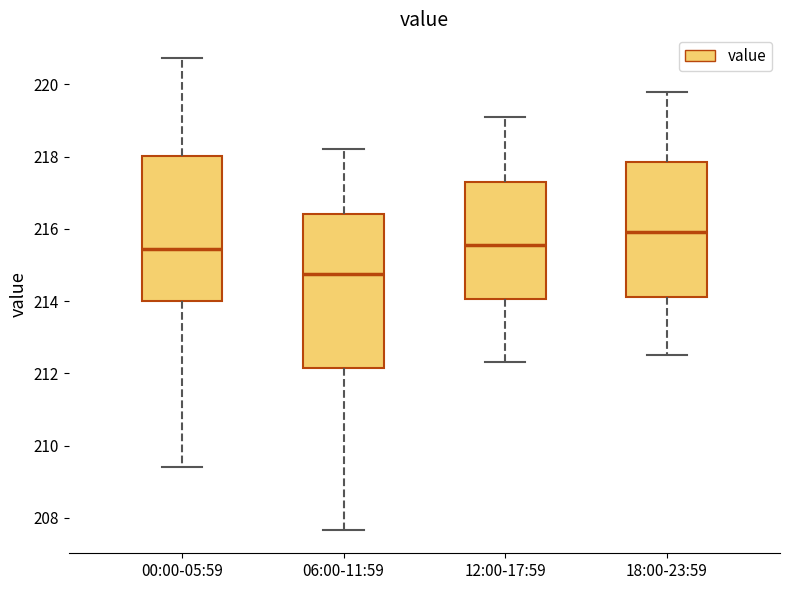

Reading left to right, transcribe this box plot: for each box, give where its median line is, the range the box spans, and where its two whiskers end, as read against the y-axis. The values are not printed on the chart, so give them approximately, as read against the axis.

00:00-05:59: median 215.4, box 214.0 to 218.0, whiskers 209.4 to 220.8
06:00-11:59: median 214.8, box 212.2 to 216.4, whiskers 207.6 to 218.2
12:00-17:59: median 215.6, box 214.0 to 217.4, whiskers 212.4 to 219.2
18:00-23:59: median 216.0, box 214.2 to 217.8, whiskers 212.6 to 219.8